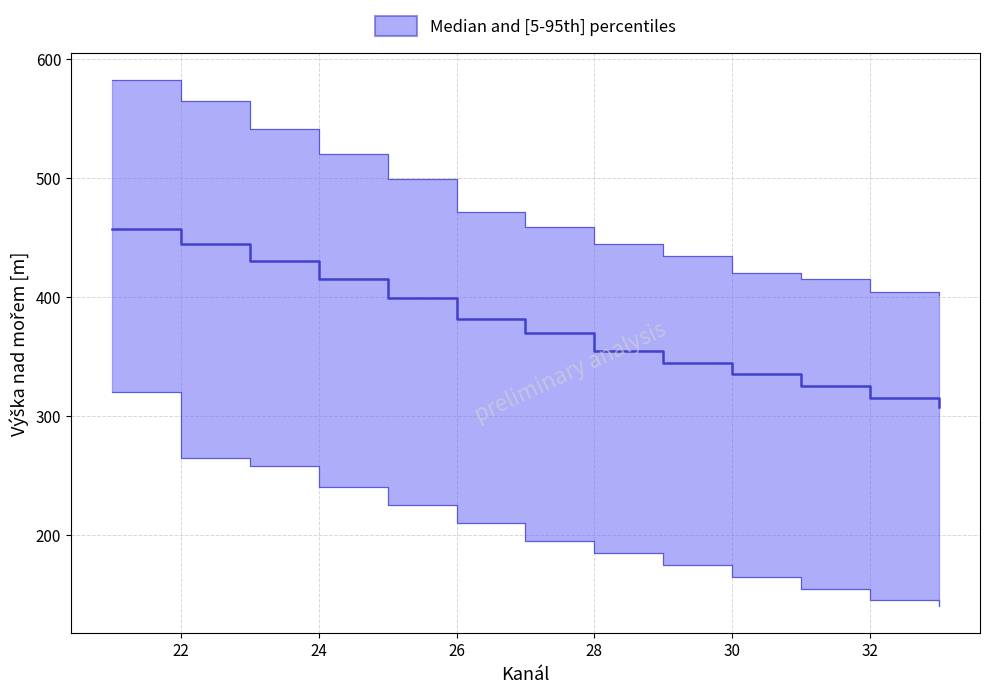

The value of lower at 33 is 95. True or false?

False